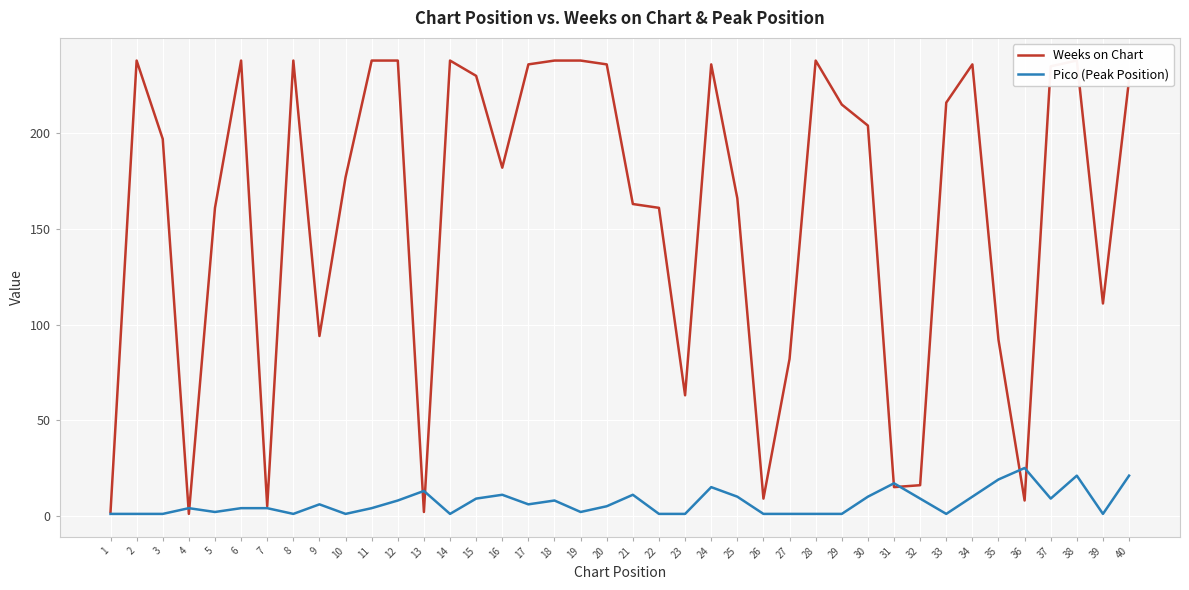

What is the difference between the maximum and minimum values in the Pico (Peak Position) series?

24